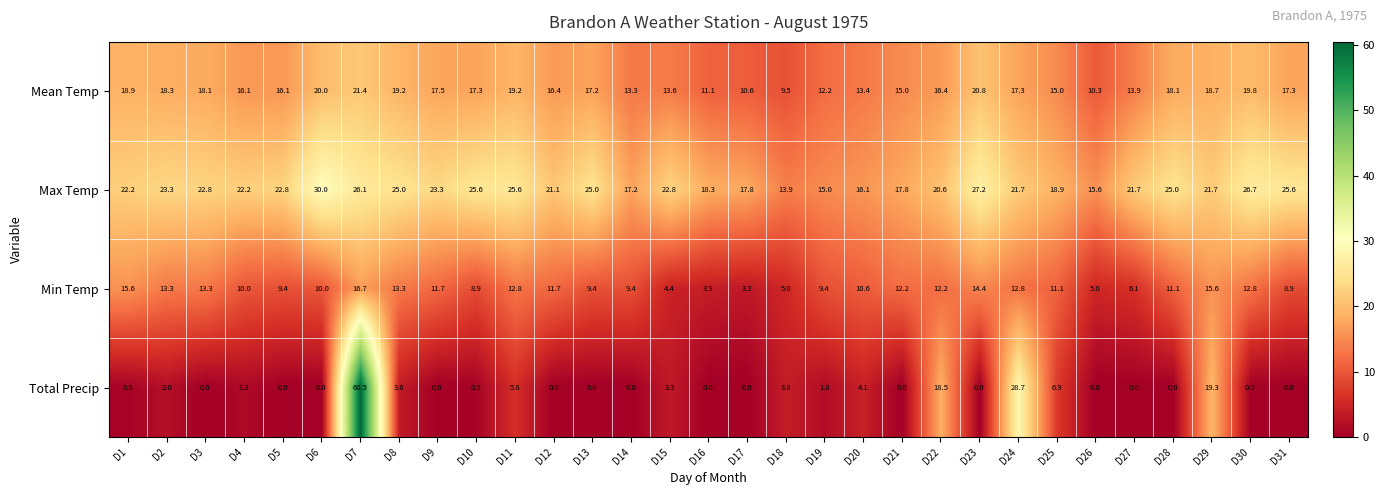

At which label does Total Precip reach its peak?

D7